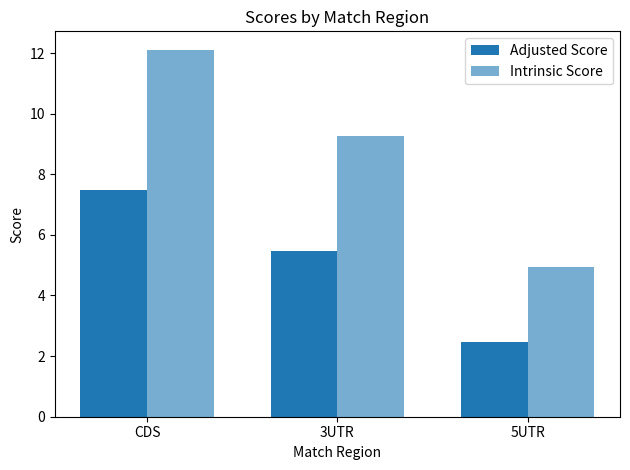

What is the value of the Adjusted Score bar at the 3rd from the left?

2.5